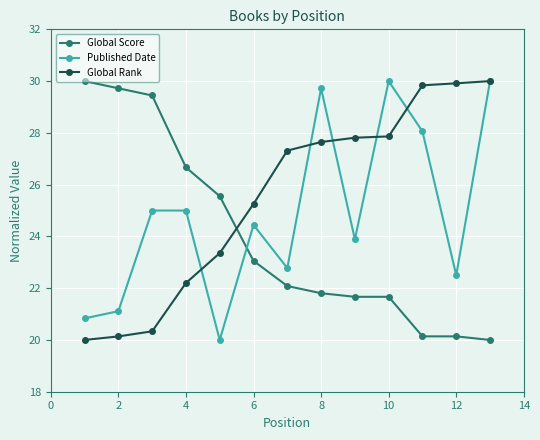

How many data points in Global Score are above 22?

7